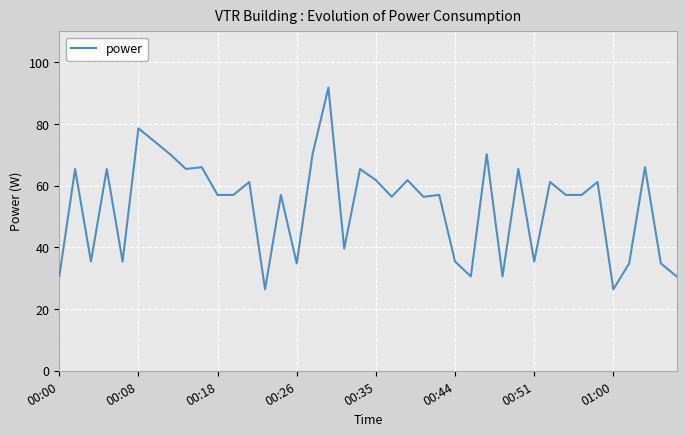

What is the smallest value displayed?

26.4